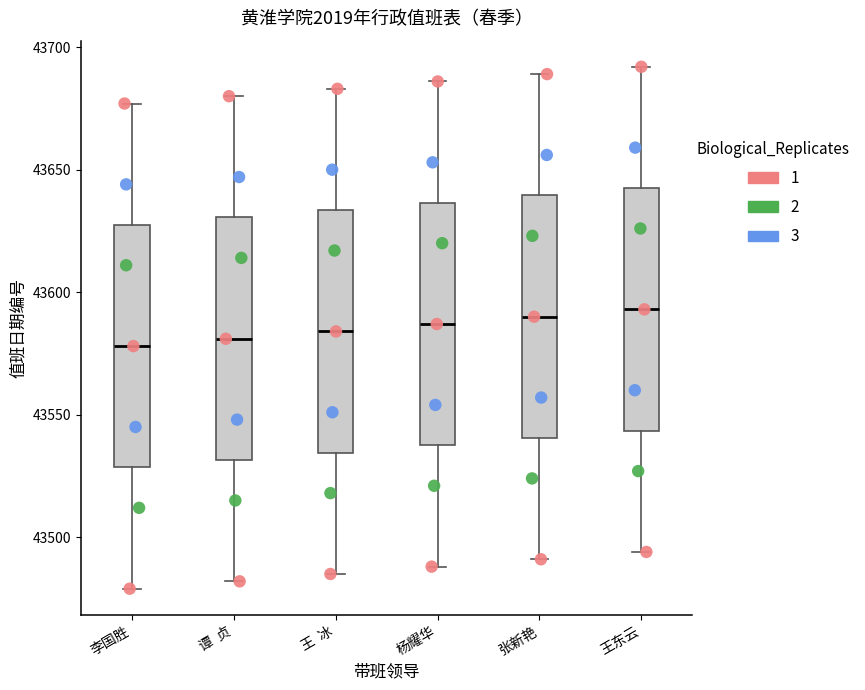

Where does the lower whisker of the box for 谭 贞 end on the y-axis? The values are not printed on the chart, so give them approximately, as read against the axis.

43480